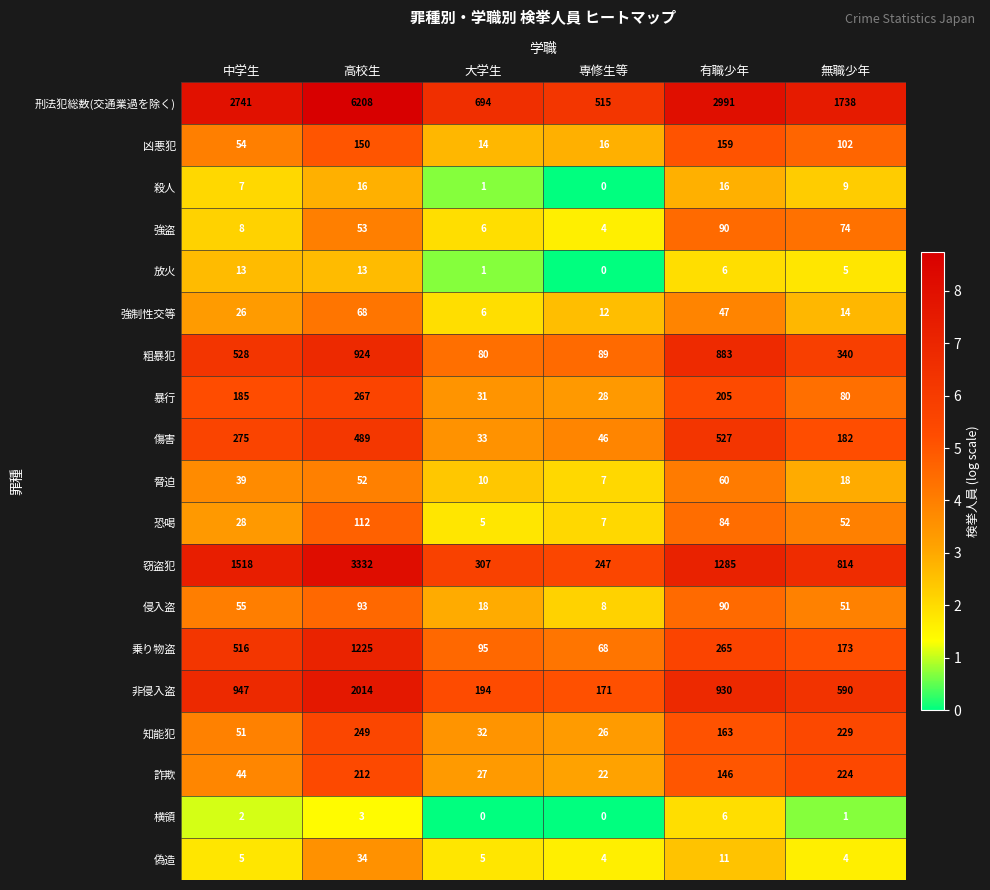

What is the sum of the 偽造 values at 大学生 and 無職少年?

9